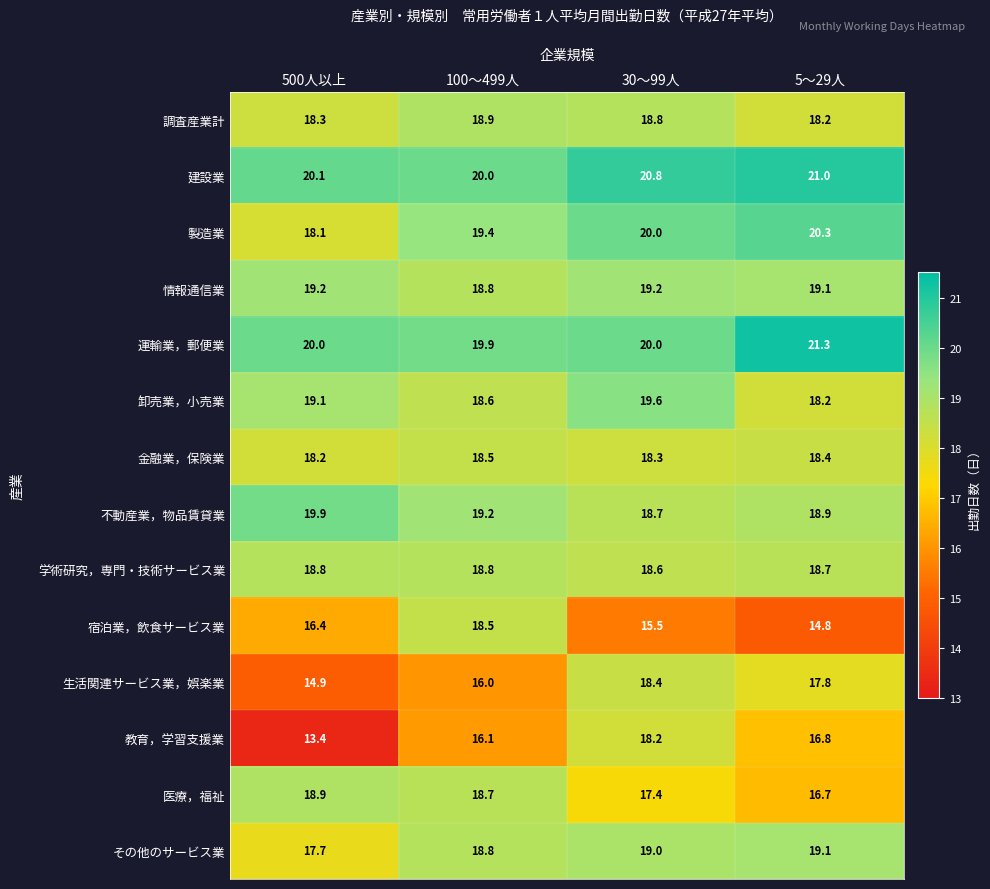

What is the difference between the 建設業 values at 30～99人 and 100～499人?

0.8